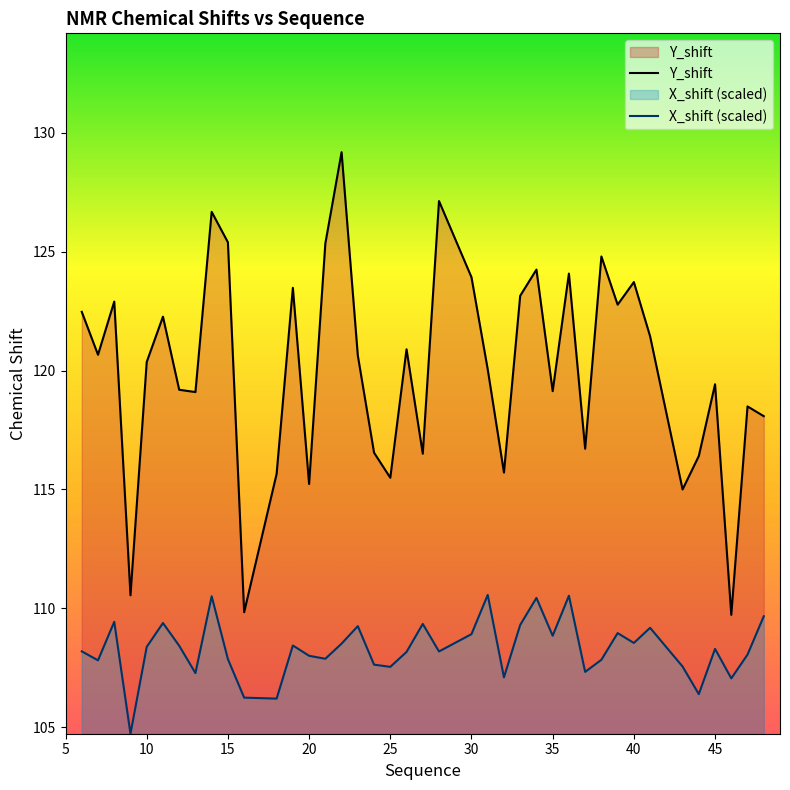

What are all the series names shown in the legend?

Y_shift, X_shift (scaled)